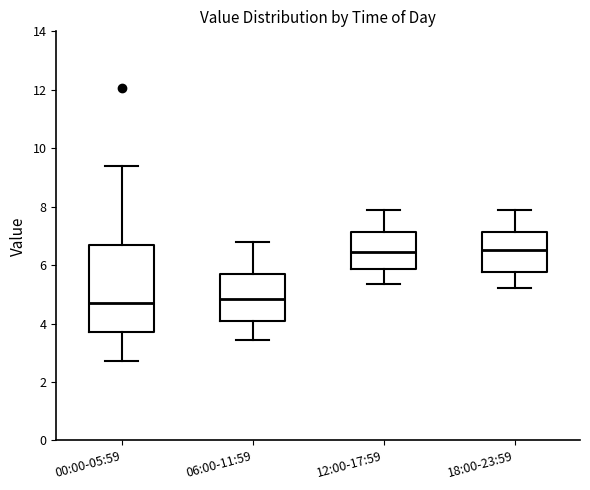

Reading left to right, read every box against the y-axis: the position of its median line, the range the box covers, and the ends of its whiskers. The values are not printed on the chart, so give them approximately, as read against the axis.

00:00-05:59: median 4.6, box 3.8 to 6.6, whiskers 2.8 to 9.4
06:00-11:59: median 4.8, box 4.0 to 5.6, whiskers 3.4 to 6.8
12:00-17:59: median 6.4, box 5.8 to 7.2, whiskers 5.4 to 7.8
18:00-23:59: median 6.6, box 5.8 to 7.2, whiskers 5.2 to 7.8